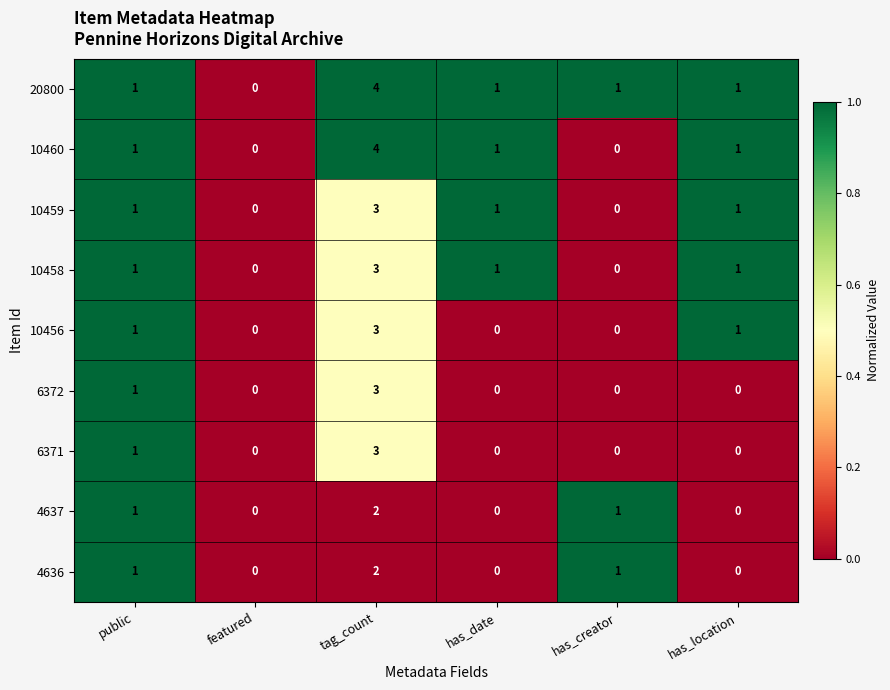

The value of 4636 at has_date is -1. True or false?

False